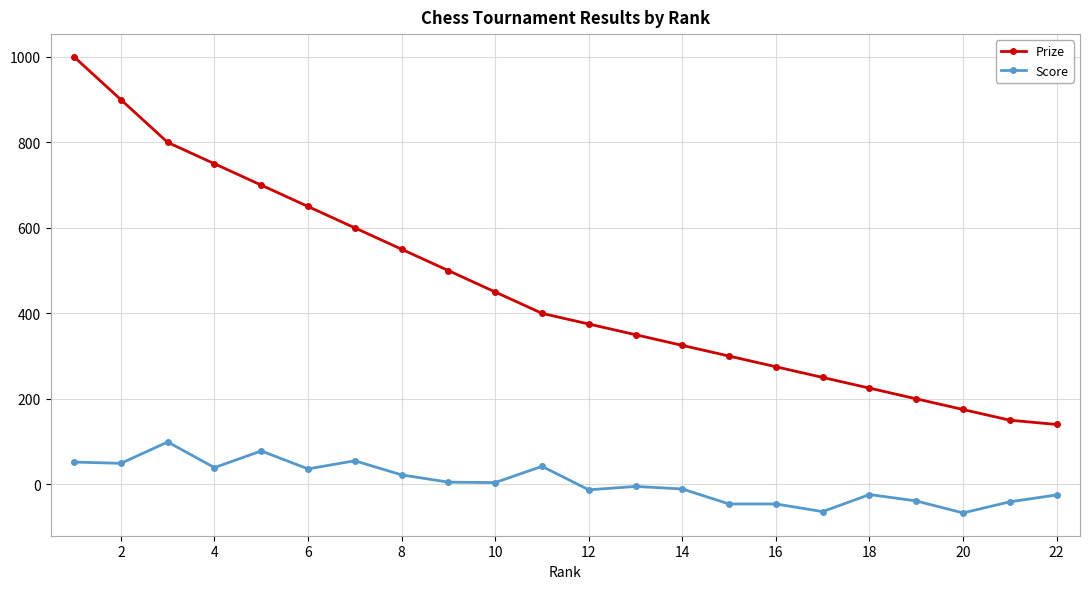

List the series in order of their peak value, highest first.

Prize, Score